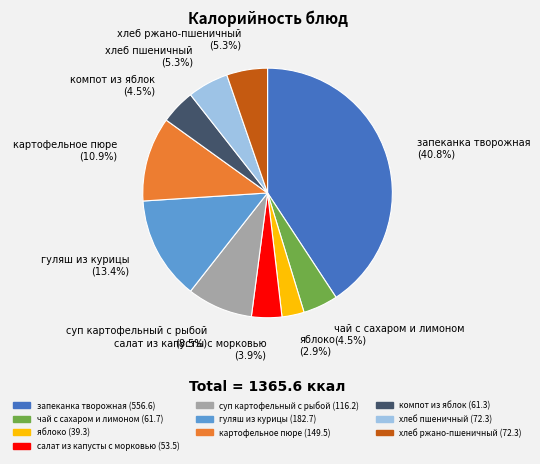

What percentage is the гуляш из курицы slice, to the nearest percent?

13%